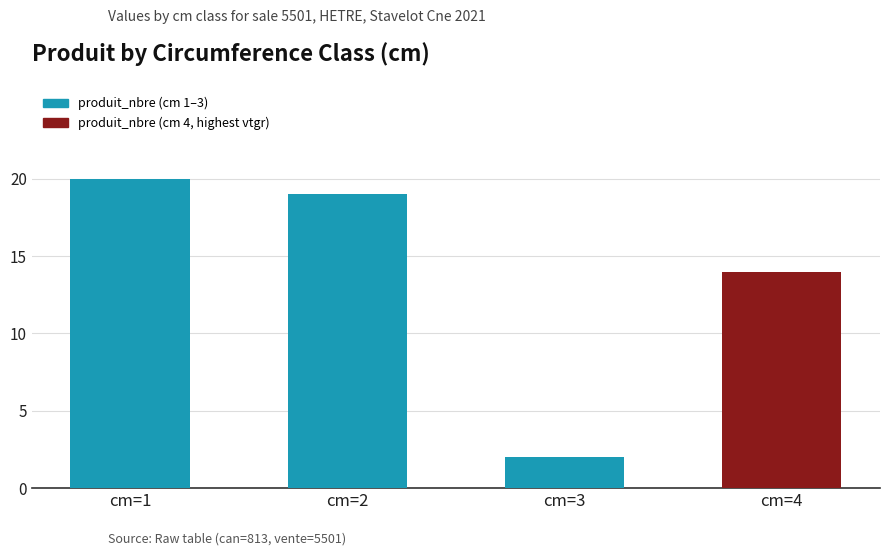

What is the difference between the second highest and minimum values?

17